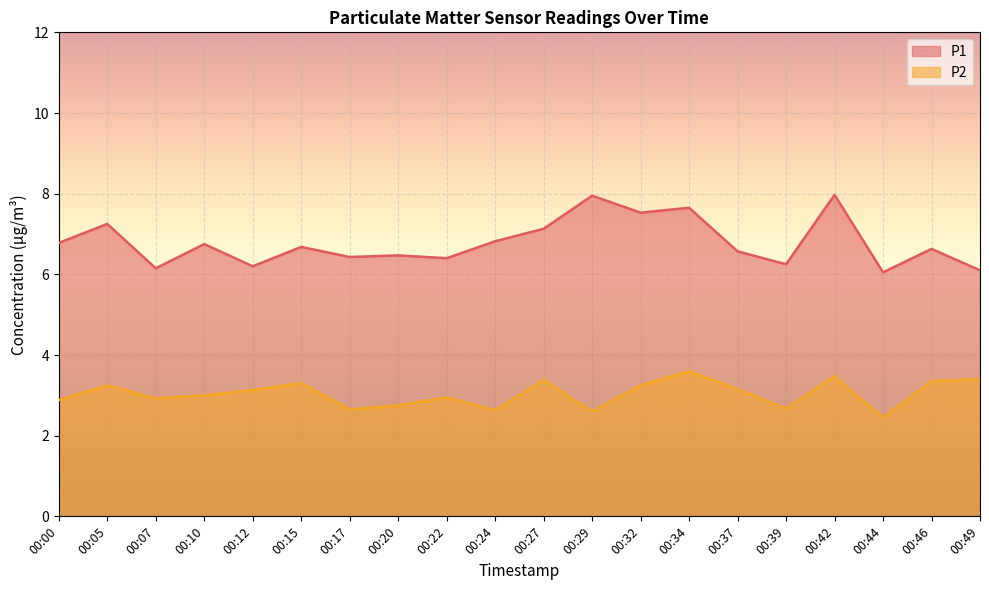

Reading left to right, extract all data points from this chart.

P1: 00:00=6.8	00:05=7.2	00:07=6.2	00:10=6.8	00:12=6.2	00:15=6.7	00:17=6.4	00:20=6.5	00:22=6.4	00:24=6.8	00:27=7.1	00:29=8.0	00:32=7.5	00:34=7.7	00:37=6.6	00:39=6.2	00:42=8.0	00:44=6.0	00:46=6.6	00:49=6.1
P2: 00:00=2.9	00:05=3.2	00:07=2.9	00:10=3.0	00:12=3.1	00:15=3.3	00:17=2.6	00:20=2.8	00:22=3.0	00:24=2.6	00:27=3.4	00:29=2.6	00:32=3.2	00:34=3.6	00:37=3.1	00:39=2.7	00:42=3.5	00:44=2.5	00:46=3.4	00:49=3.4